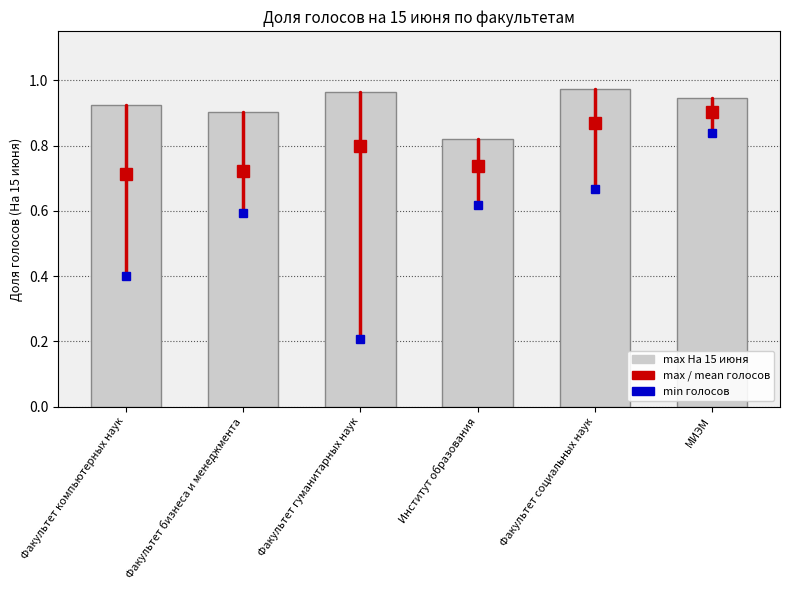

Which label corresponds to the smallest value in the chart?

Институт образования